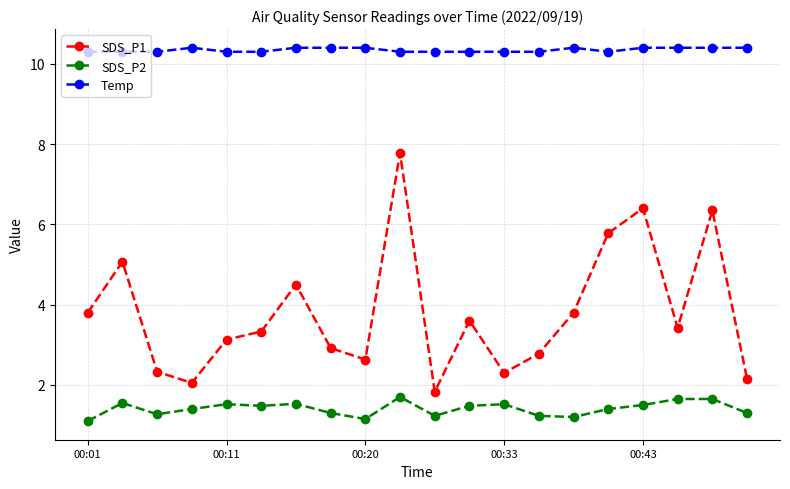

What is the value of the SDS_P1 point at the 16th from the left?

5.8